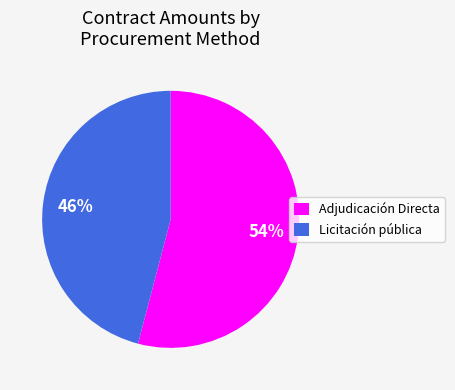

Which category has the smallest portion of the pie?

Licitación pública